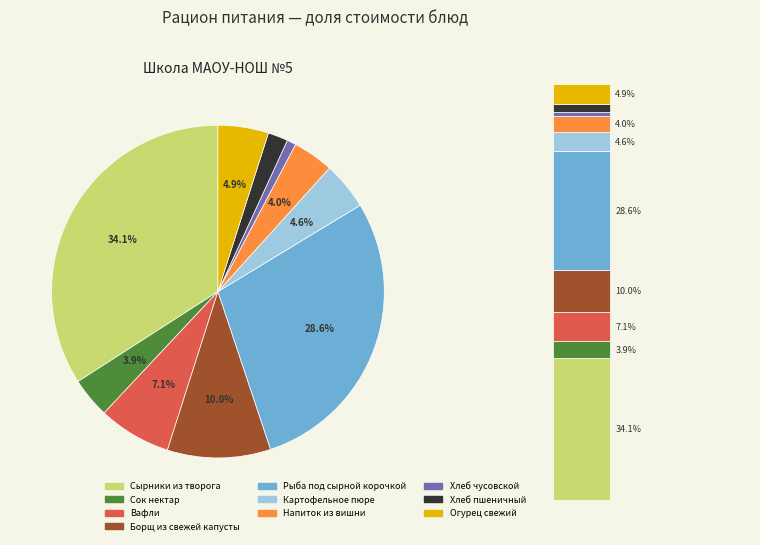

What is the ratio of the value at Напиток из вишни to the value at Борщ из свежей капусты?

0.4